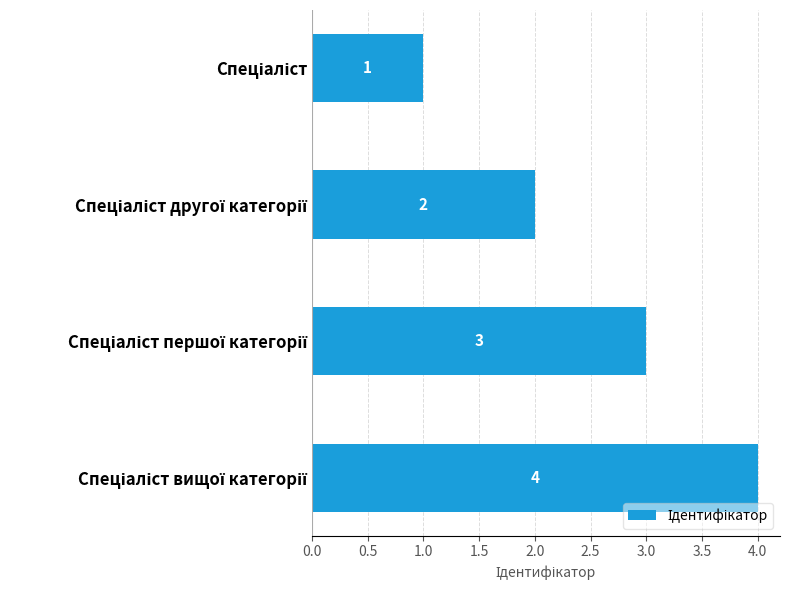

What is the sum of all values?

10